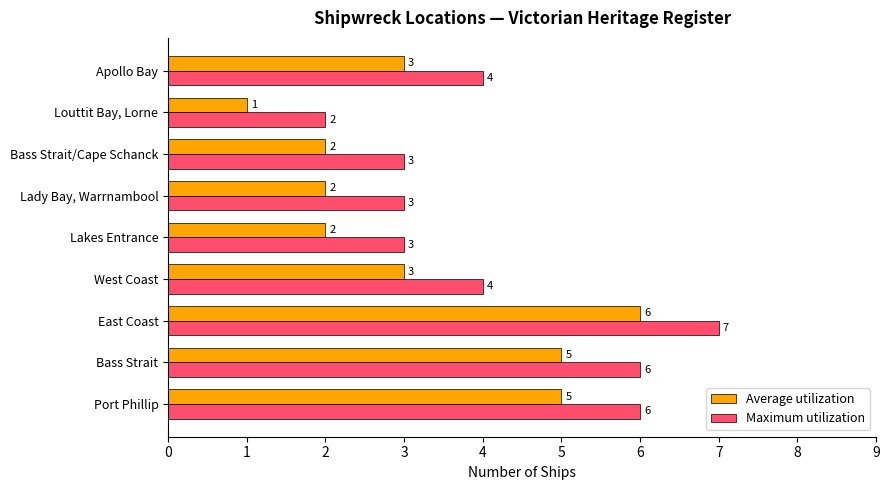

True or false: Average utilization has a value of 5 at Bass Strait.

True